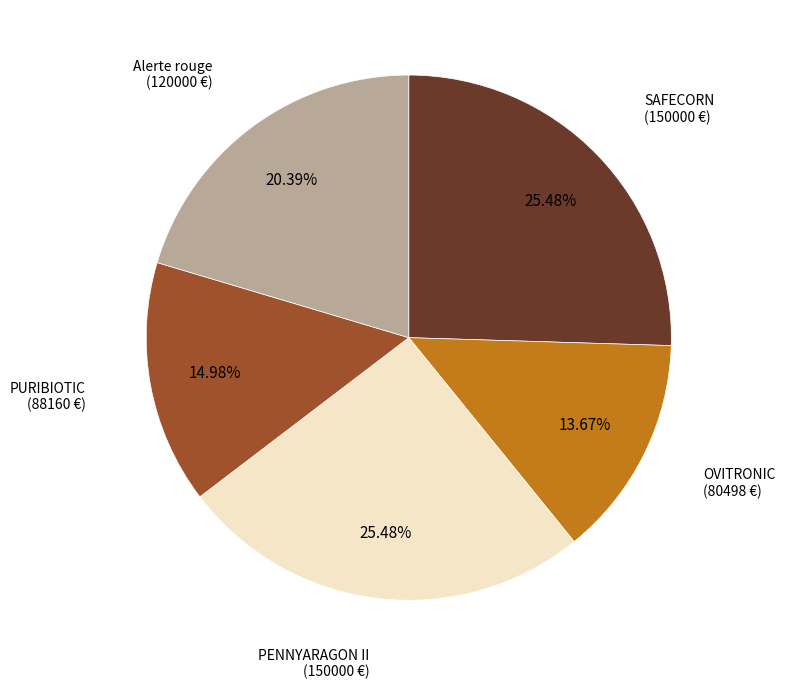

Is Alerte rouge the majority of the pie?

No